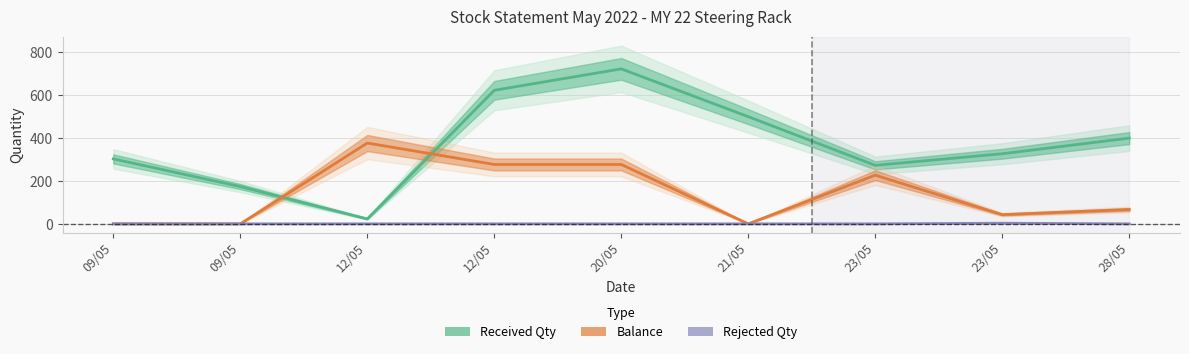

What is the difference between the maximum and minimum values in the Balance series?

377